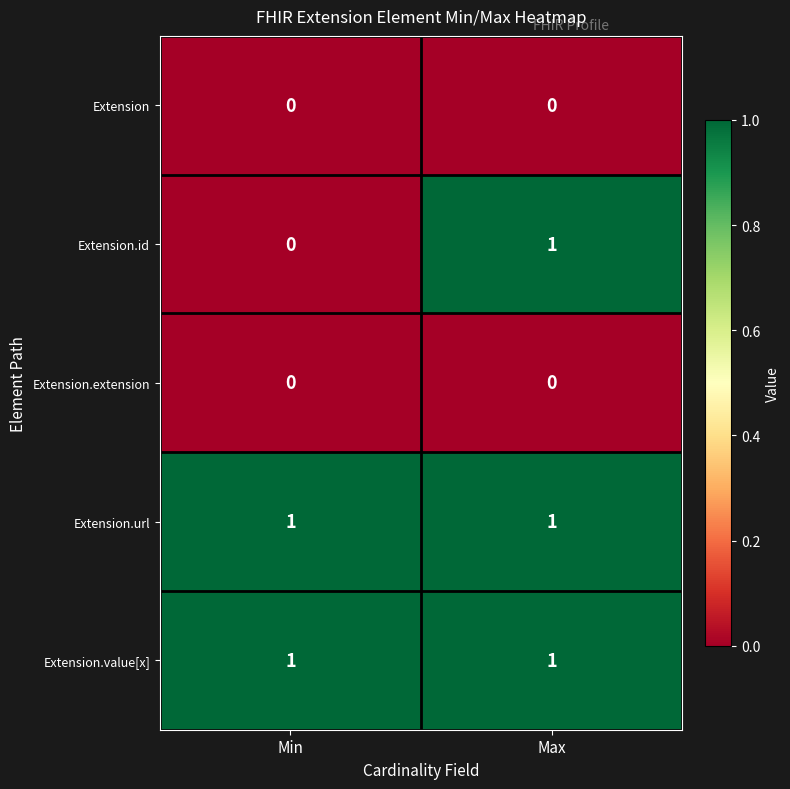

At which category is the sum across all series the highest?

Max